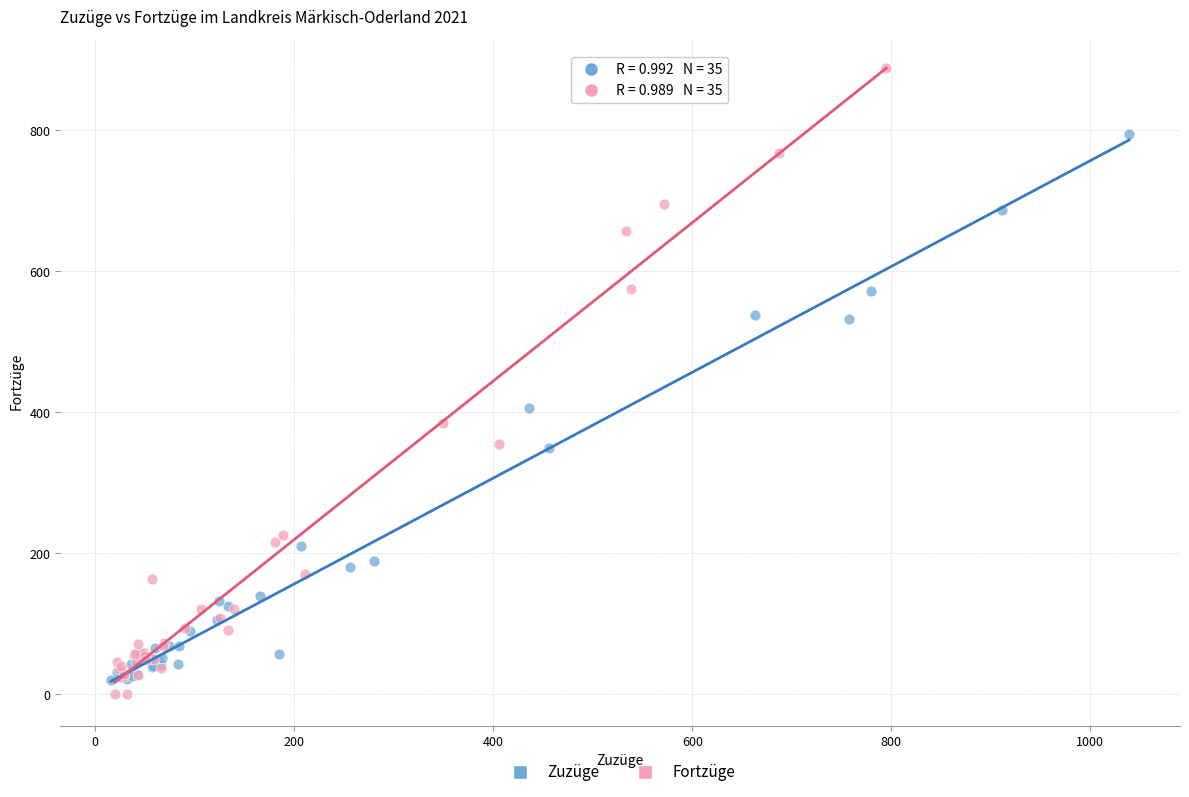

Which series has the widest spread of Y values?

Fortzüge